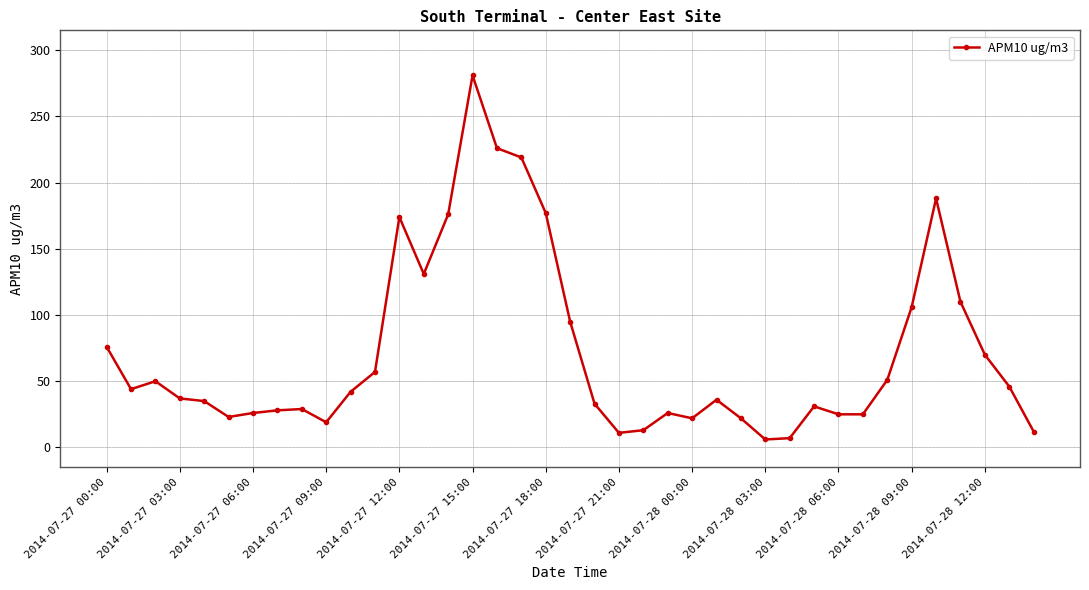

What is the sum of all values?

2785